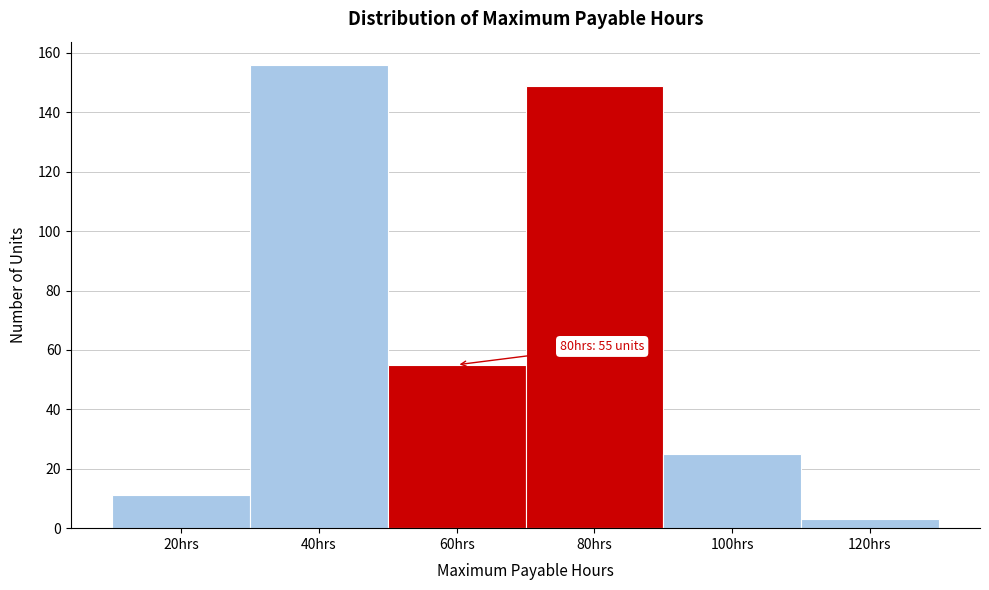

Reading left to right, transcribe all the data shown in this chart.

20hrs=11	40hrs=156	60hrs=55	80hrs=149	100hrs=25	120hrs=3